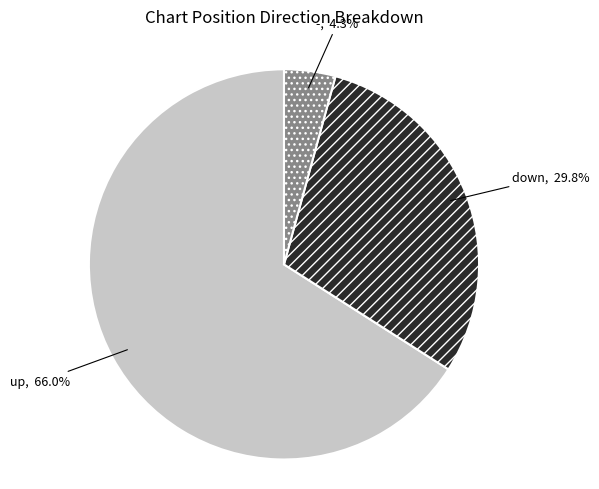

What is the largest slice in the pie chart?

up